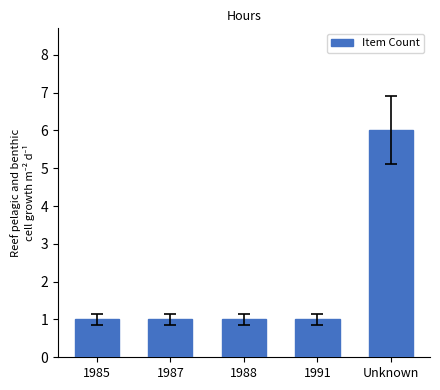

The chart shows a value of 1 at 1985. True or false?

True